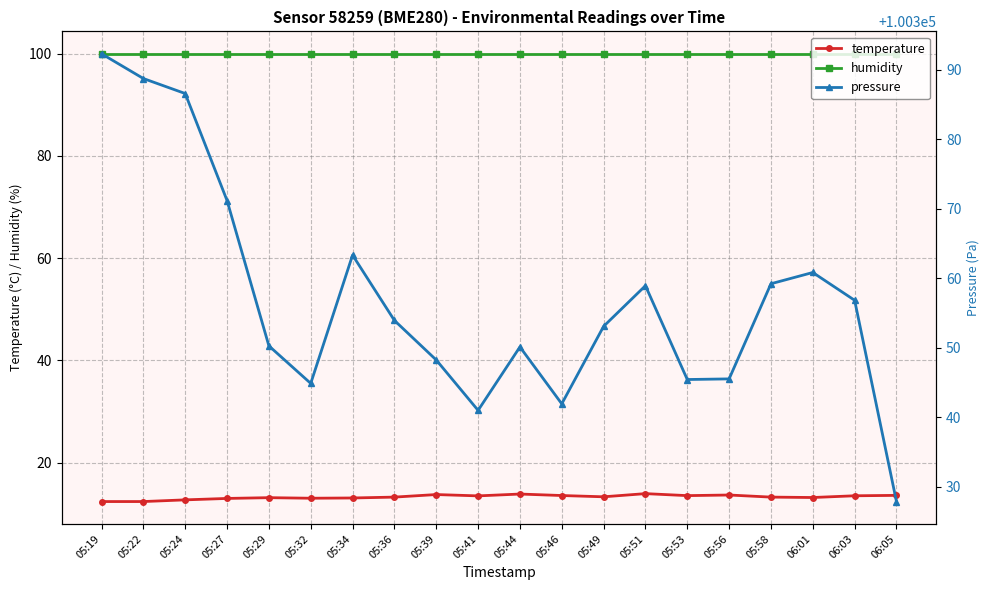

Does the chart have visible grid lines?

Yes